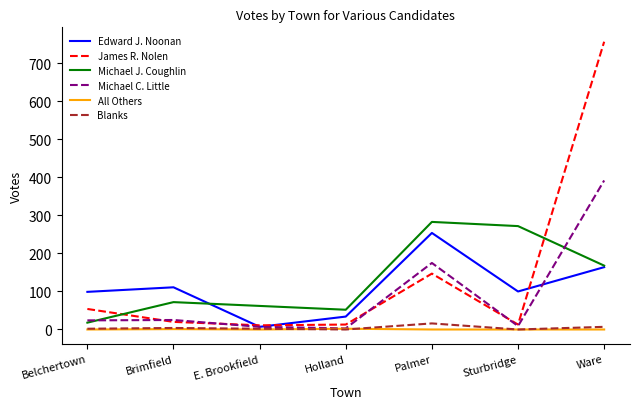

Is it true that Blanks equals 2 at E. Brookfield?

True